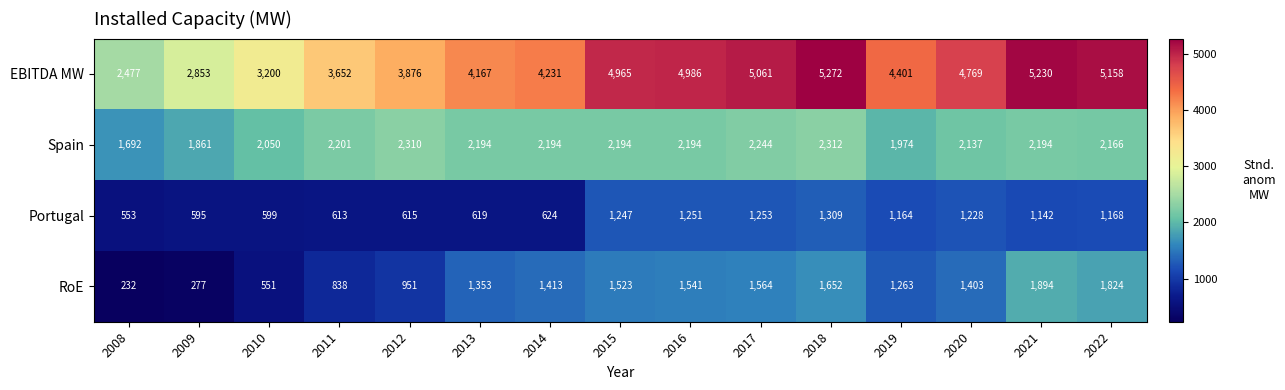

At which category does the chart reach its peak across all series?

2018